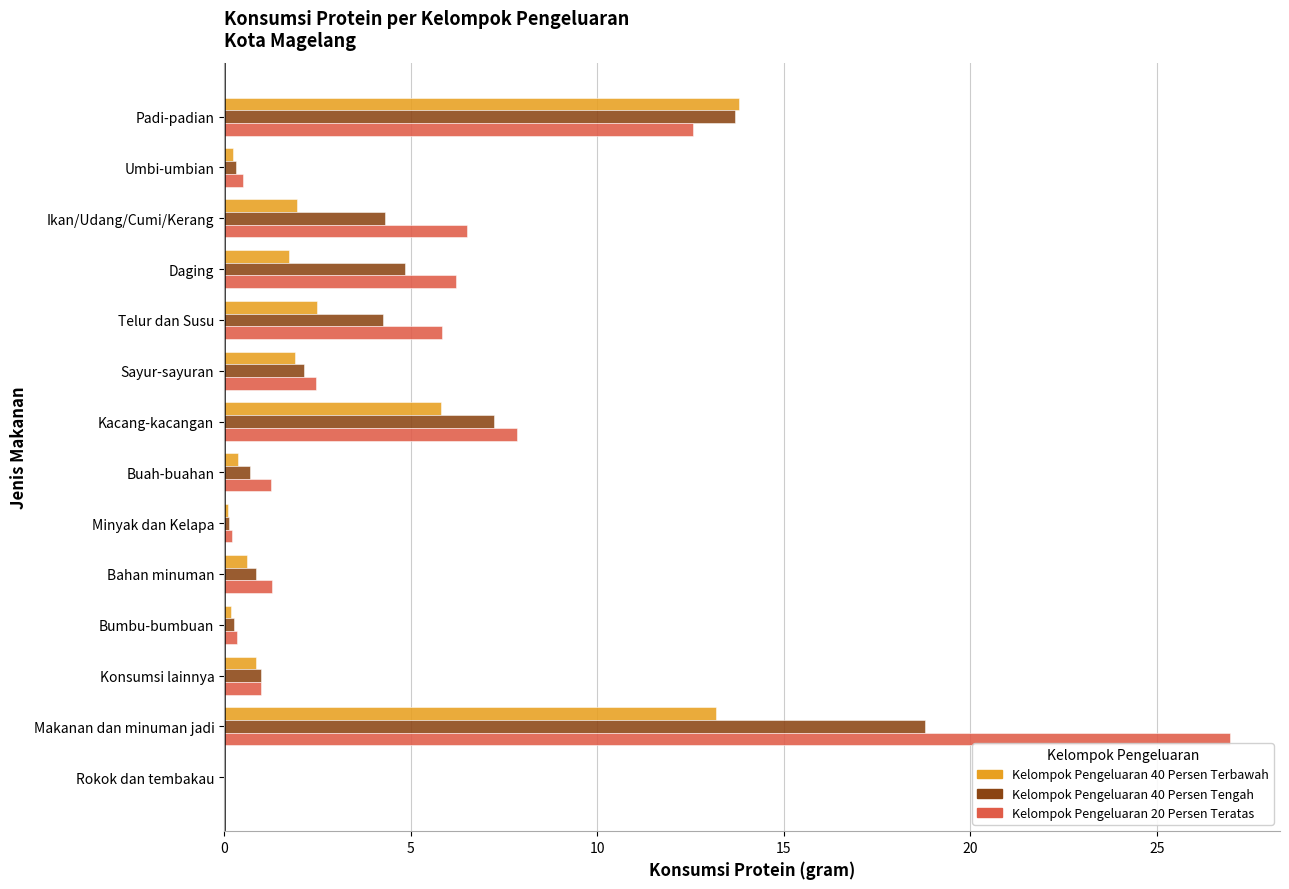

At which category is the sum across all series the highest?

Makanan dan minuman jadi